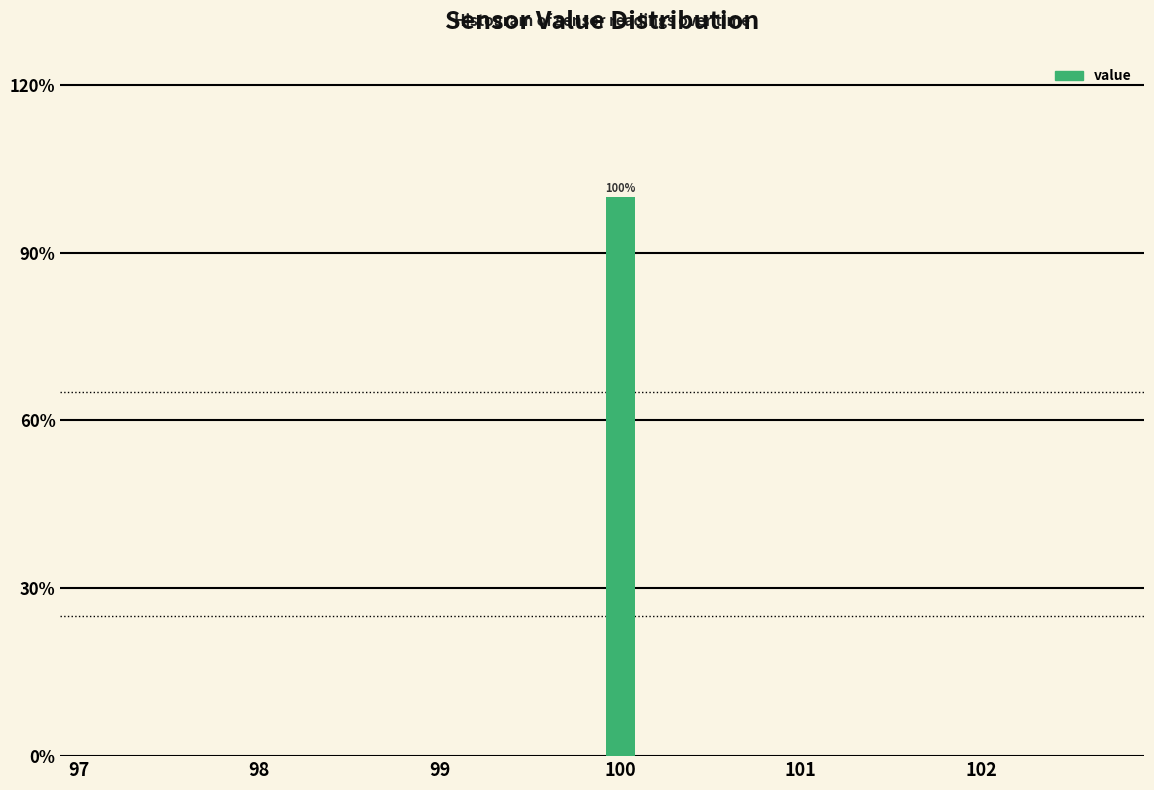

Read against the x-axis, roughly where is the centre of the tallest bar?

100.0